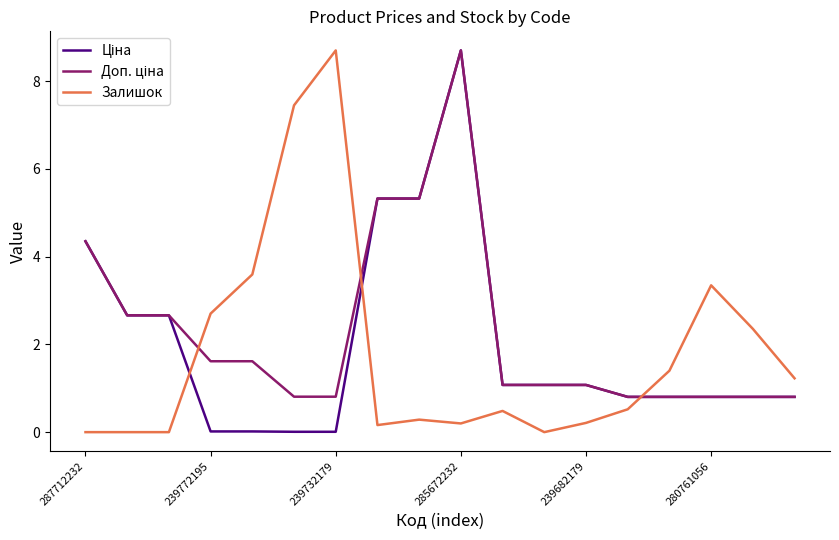

What is the highest value of the Залишок series?

8.7